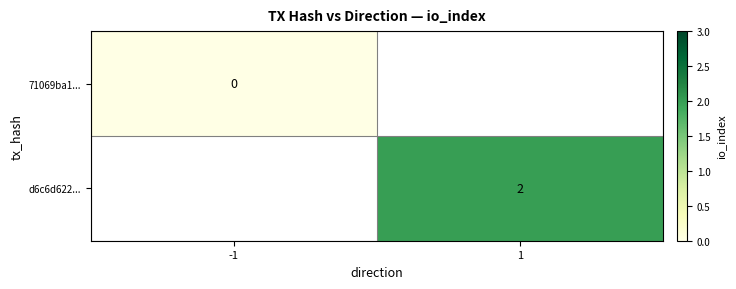

The d6c6d622... series shows 3 at 1. True or false?

False